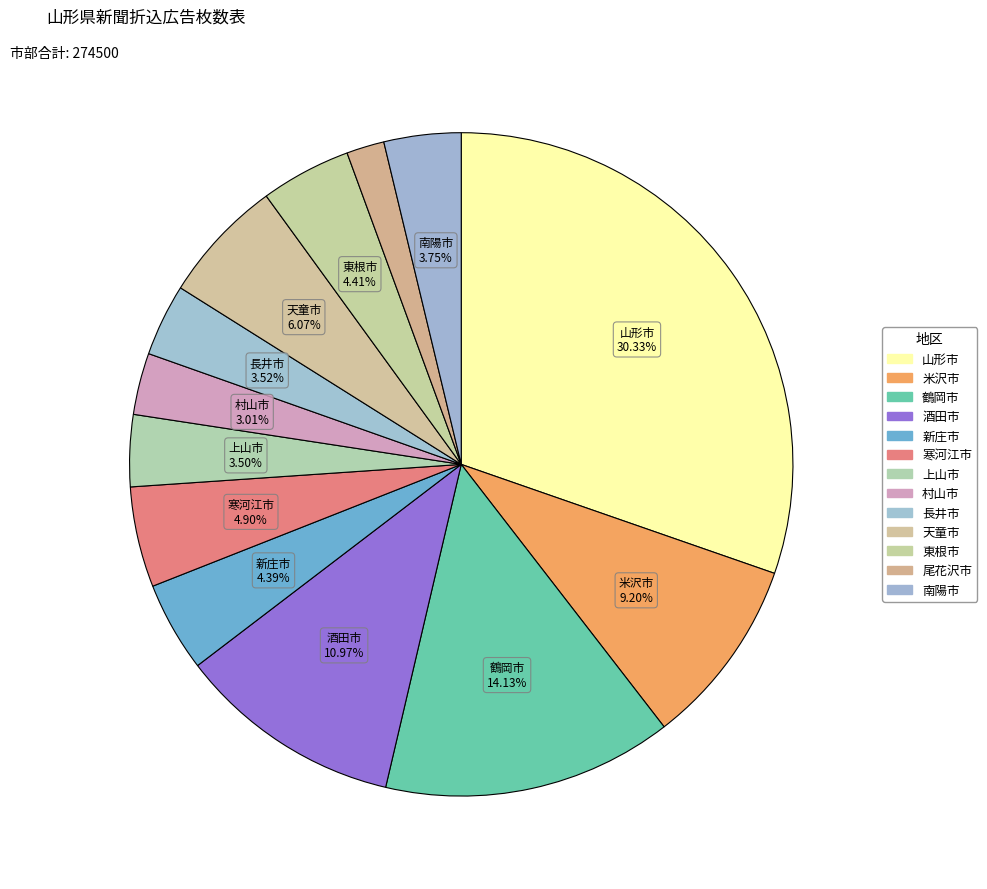

To the nearest percent, what portion does 東根市 represent?

4%